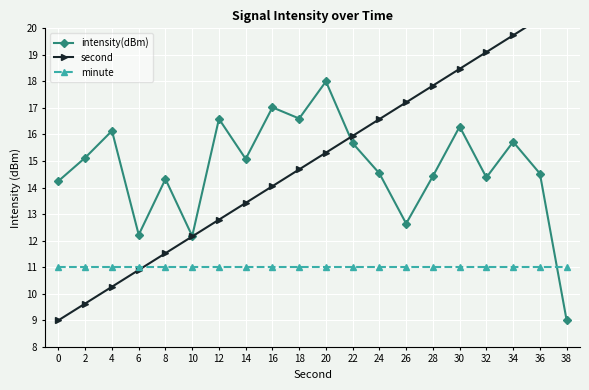

After their last crossing, which series has the higher values: minute or second?

second